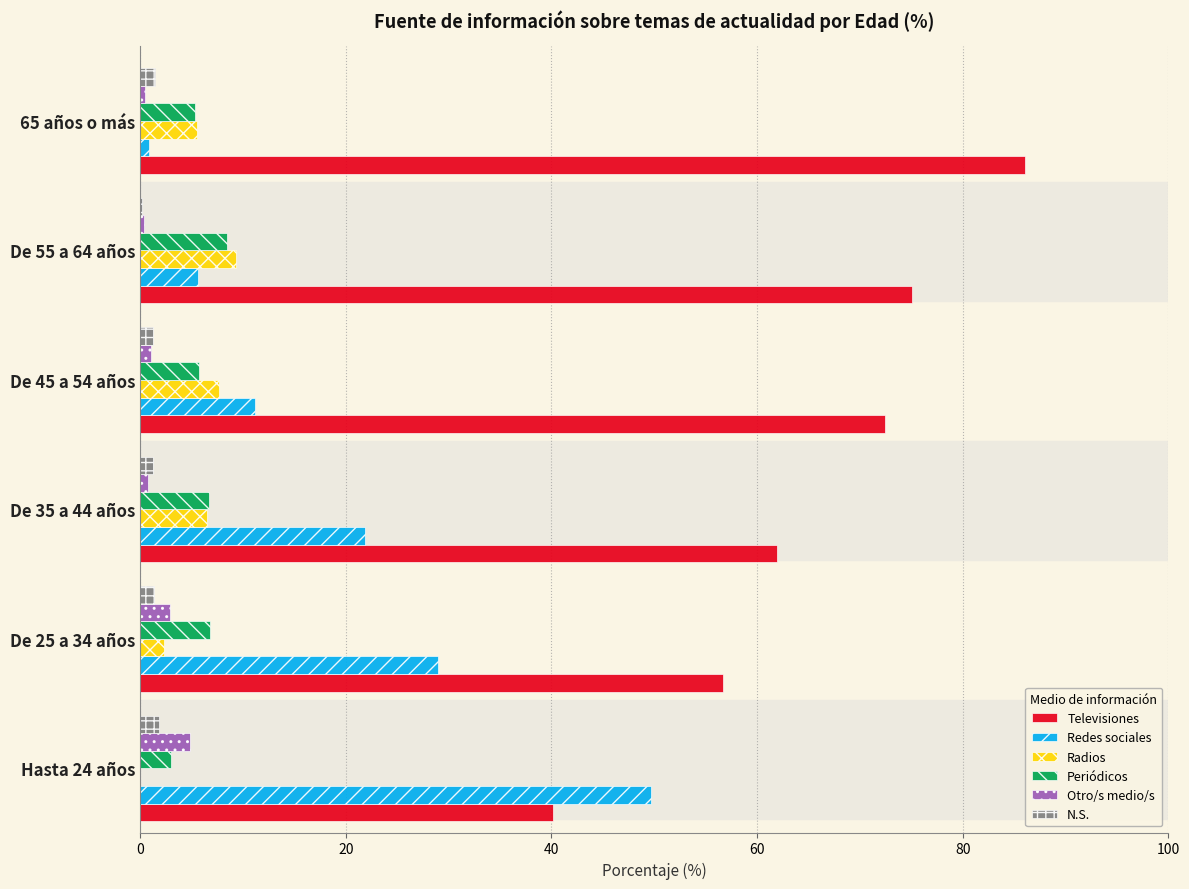

At which category does the chart reach its peak across all series?

65 años o más